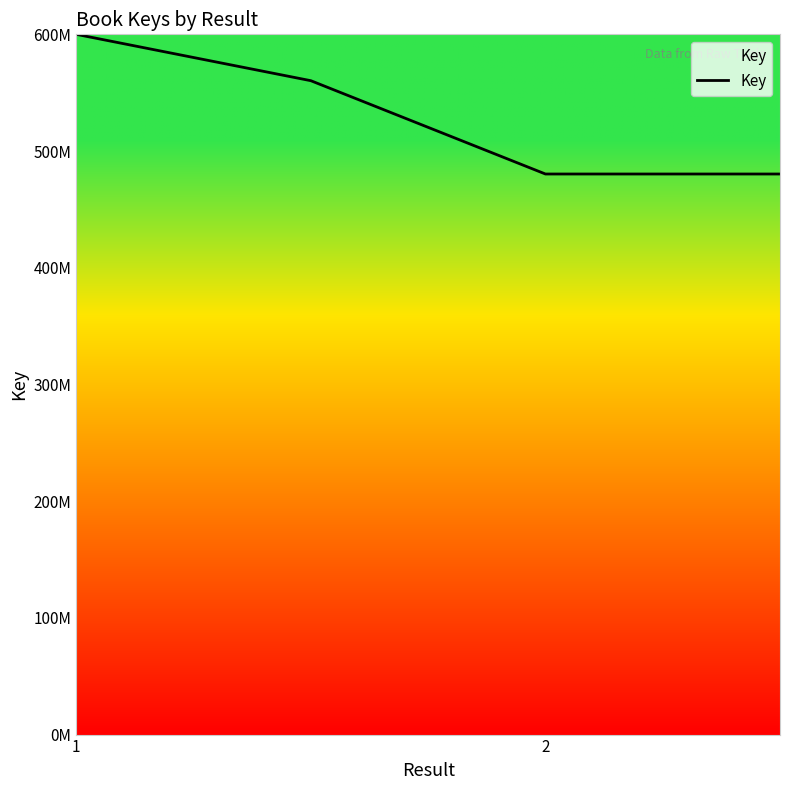

Does the chart display data point markers on the line(s)?

No